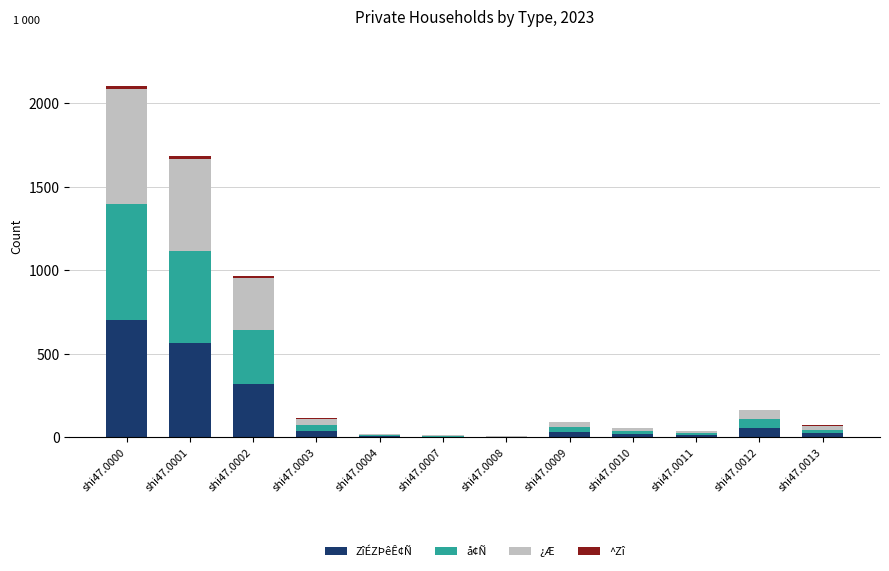

Are the bars horizontal?

No